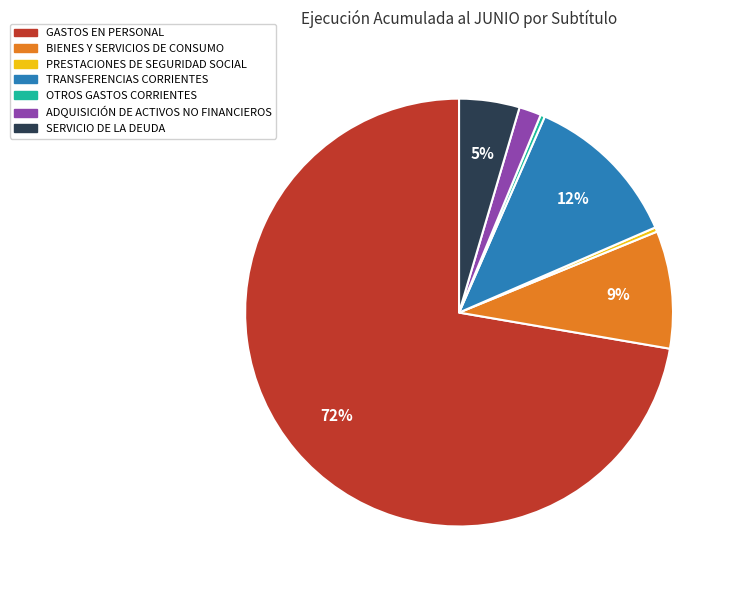

The BIENES Y SERVICIOS DE CONSUMO slice represents 9% of the pie. True or false?

True